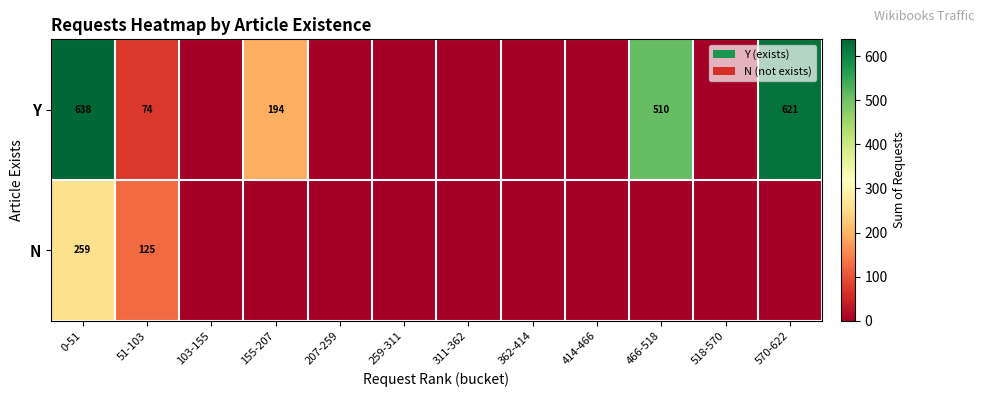

Rank the series at 0-51 from lowest to highest value.

N, Y